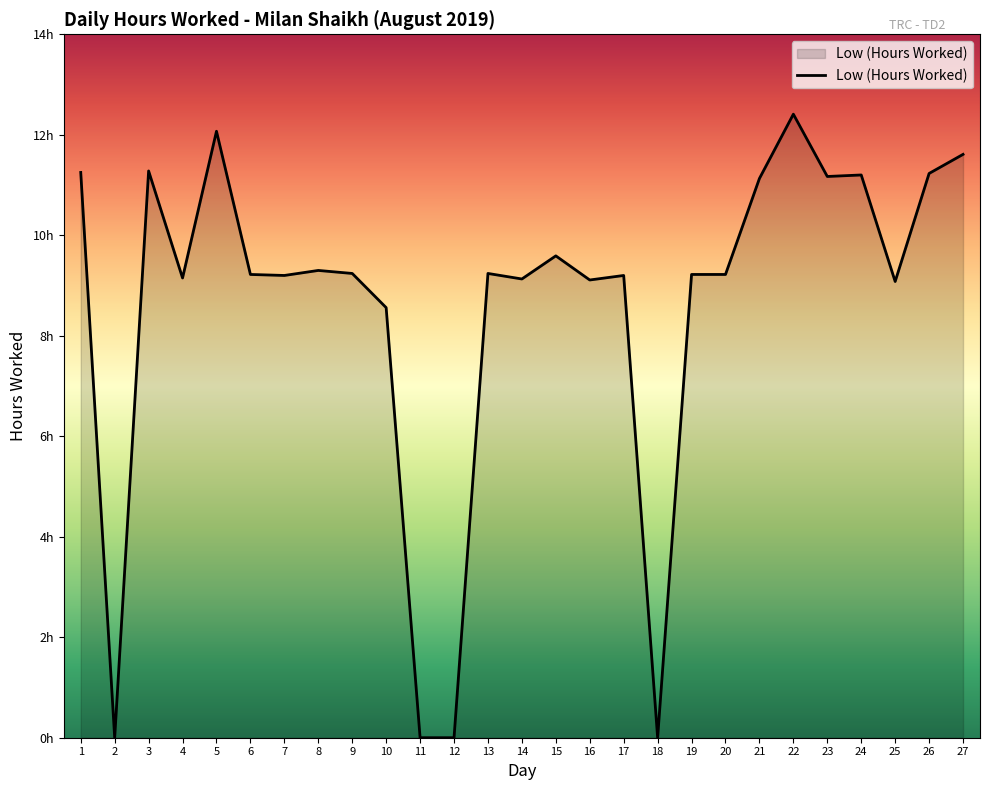

Does the chart have visible grid lines?

No